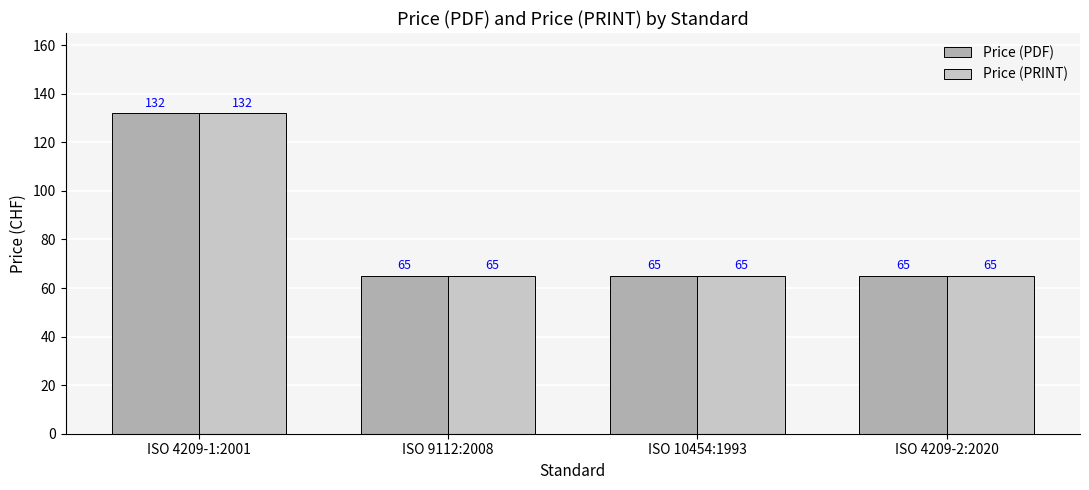

What position from the right is ISO 4209-2:2020?

1